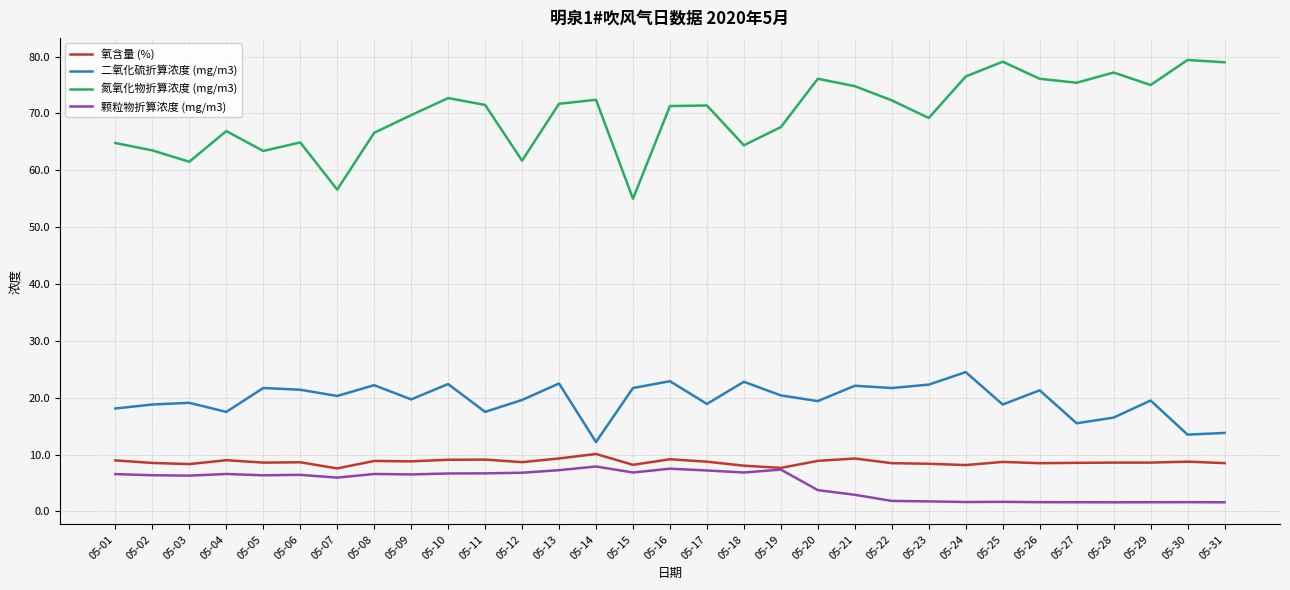

Where does the 氧含量 (%) series first go above 8?

05-01